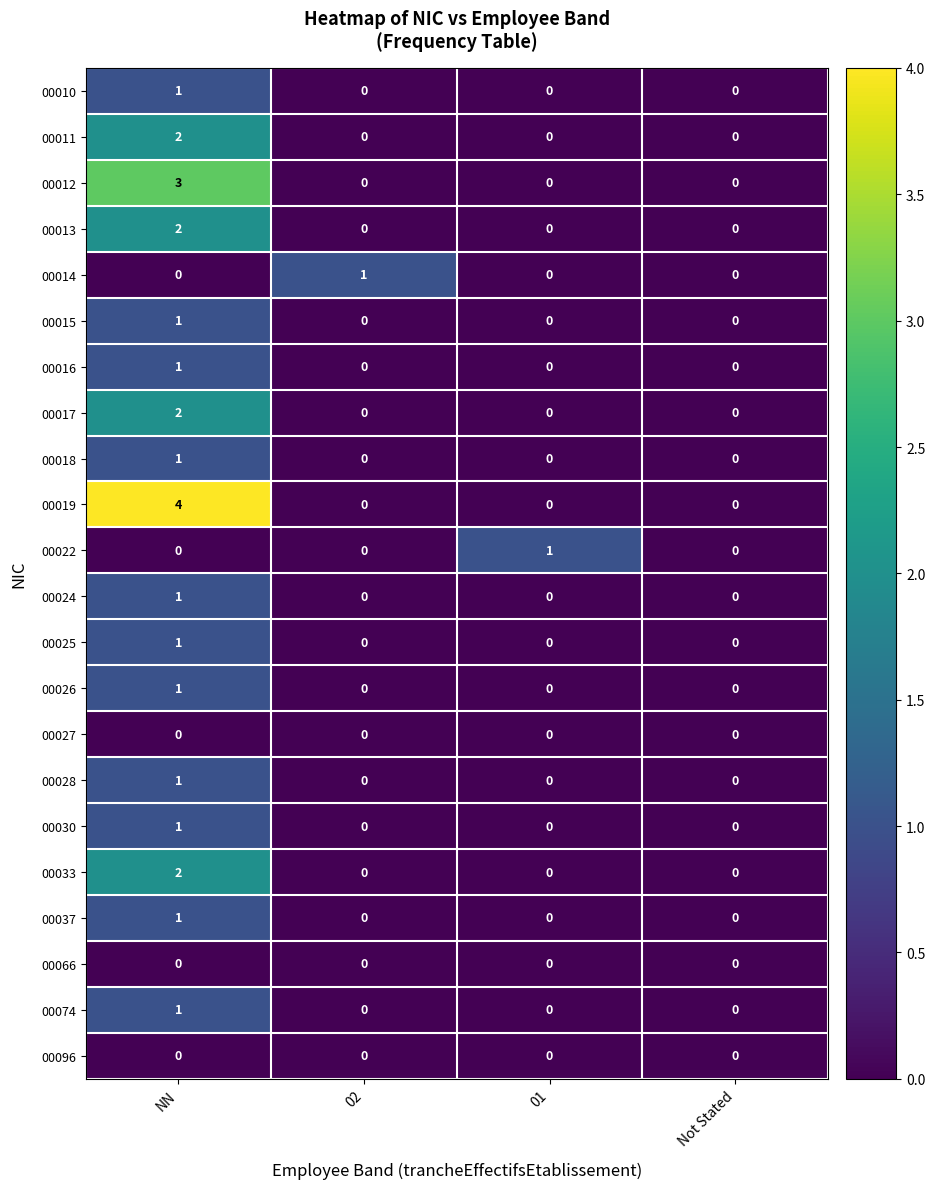

What is the spread (max minus min) of values at 02?

1